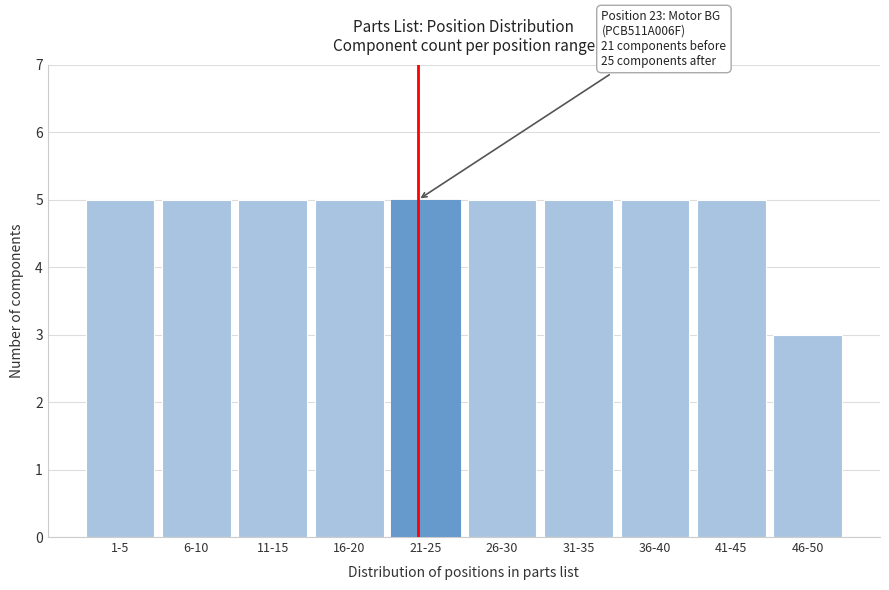

Reading left to right, extract all data points from this chart.

5	5	5	5	5	5	5	5	5	3